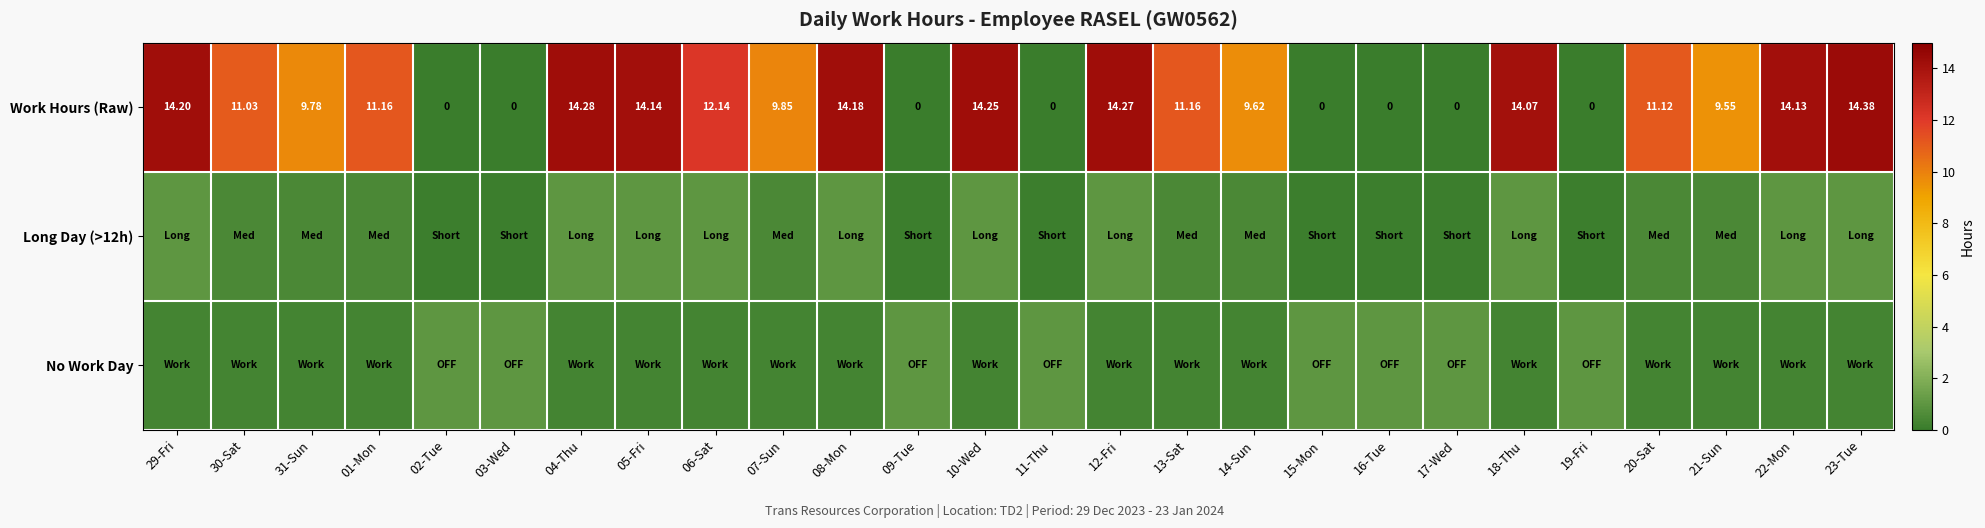

What is the sum of the Long Day (>12h) values at 14-Sun and 07-Sun?

1.0